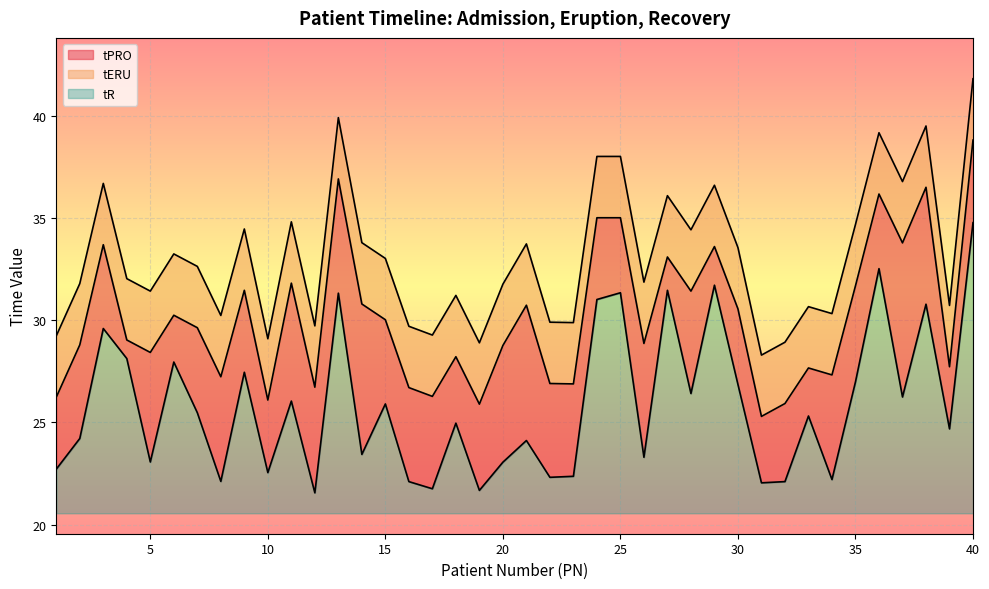

Which series has the largest total across all categories?

tR